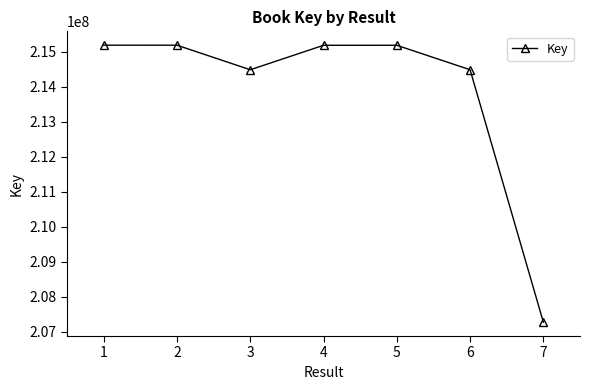

True or false: the data shows 365827104 at 7.

False